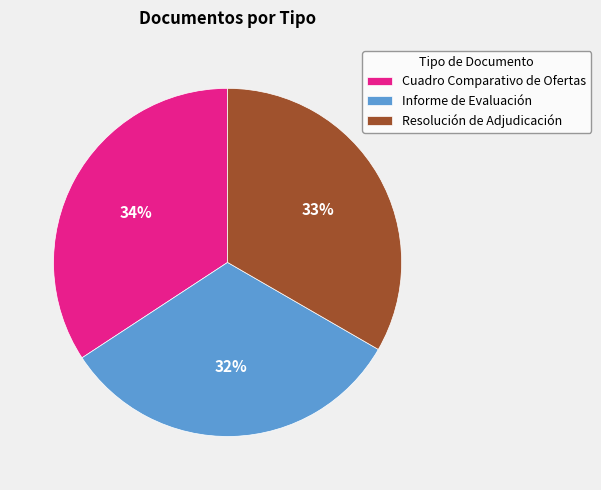

What percentage is the Cuadro Comparativo de Ofertas slice, to the nearest percent?

34%